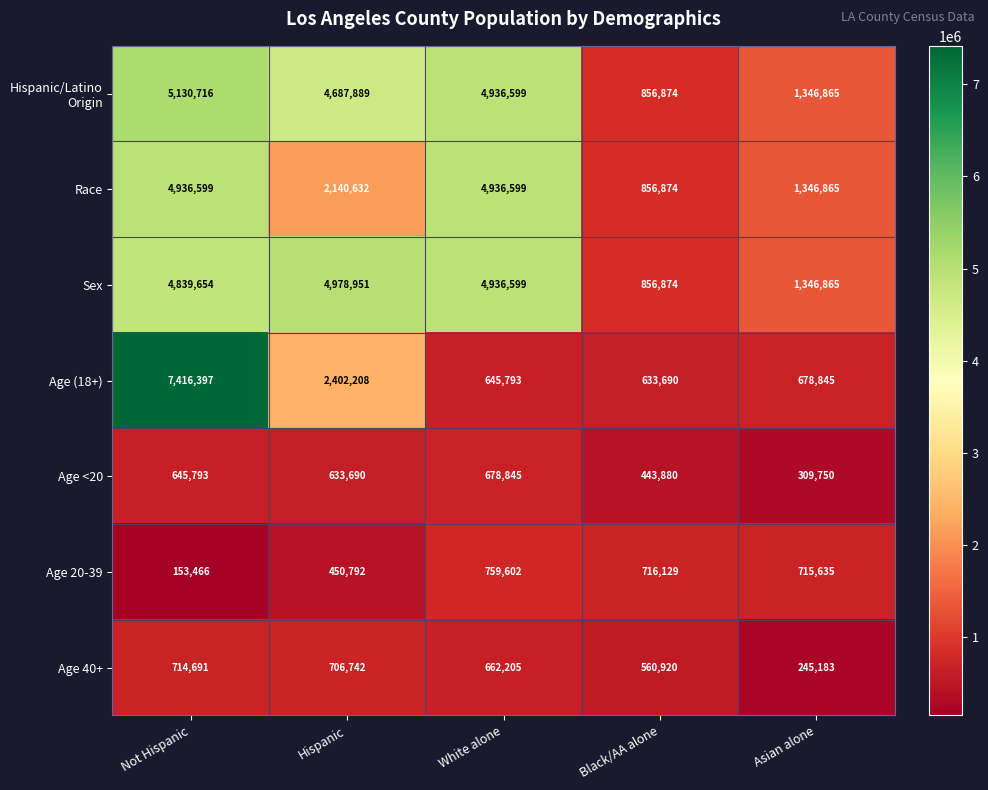

List the labels in order of Age (18+) value, largest first.

Not Hispanic, Hispanic, Asian alone, White alone, Black/AA alone